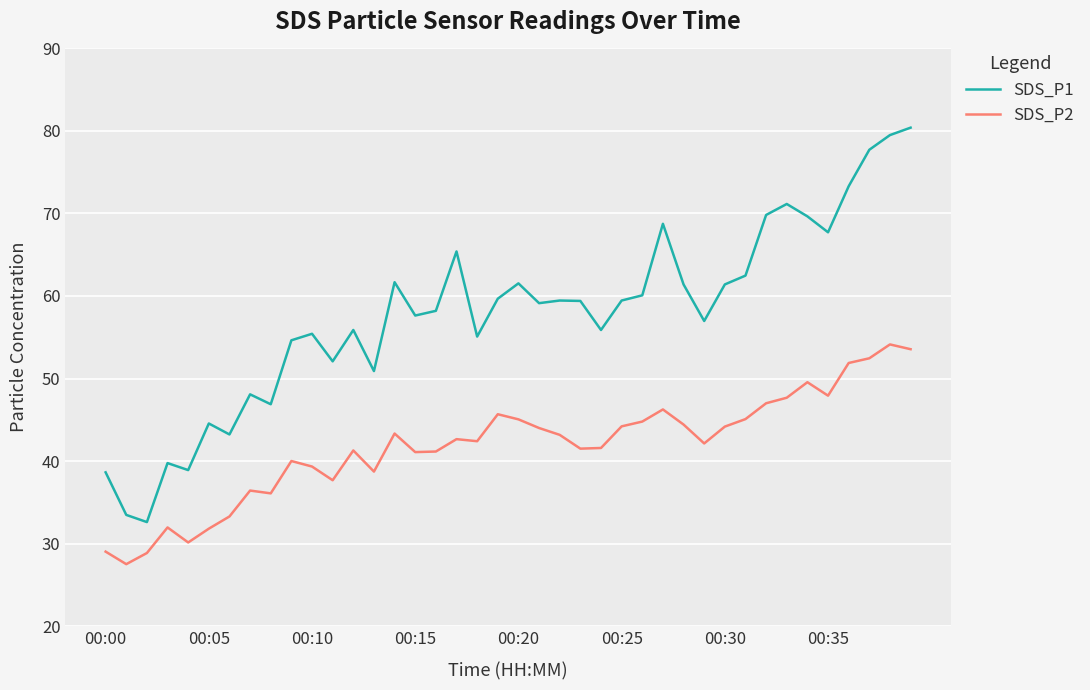

Rank the series by their maximum value, from lowest to highest.

SDS_P2, SDS_P1